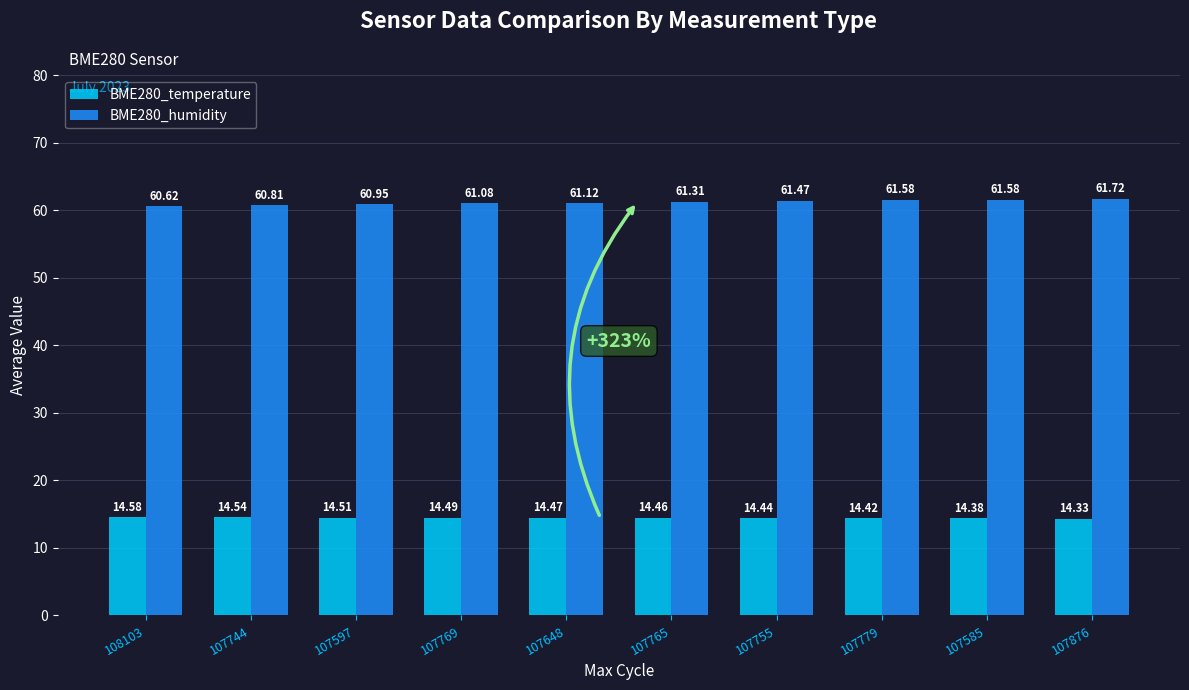

Which category has the lowest value across all series?

107876